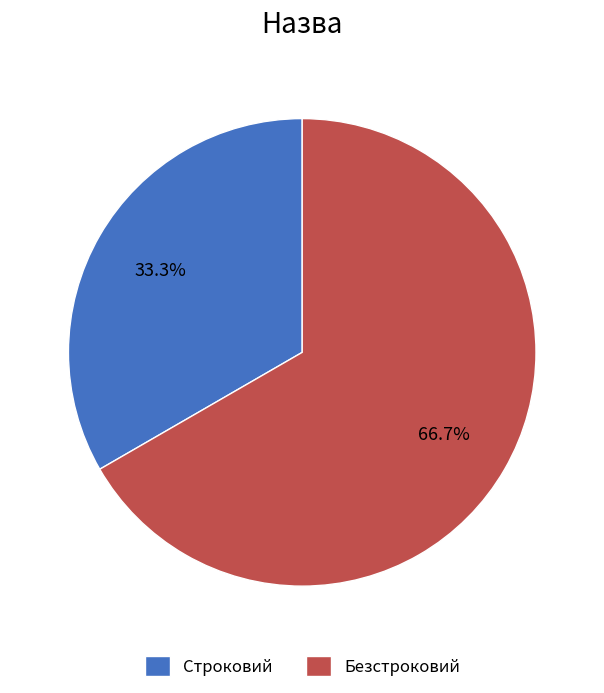

Does any single category account for the majority?

Yes